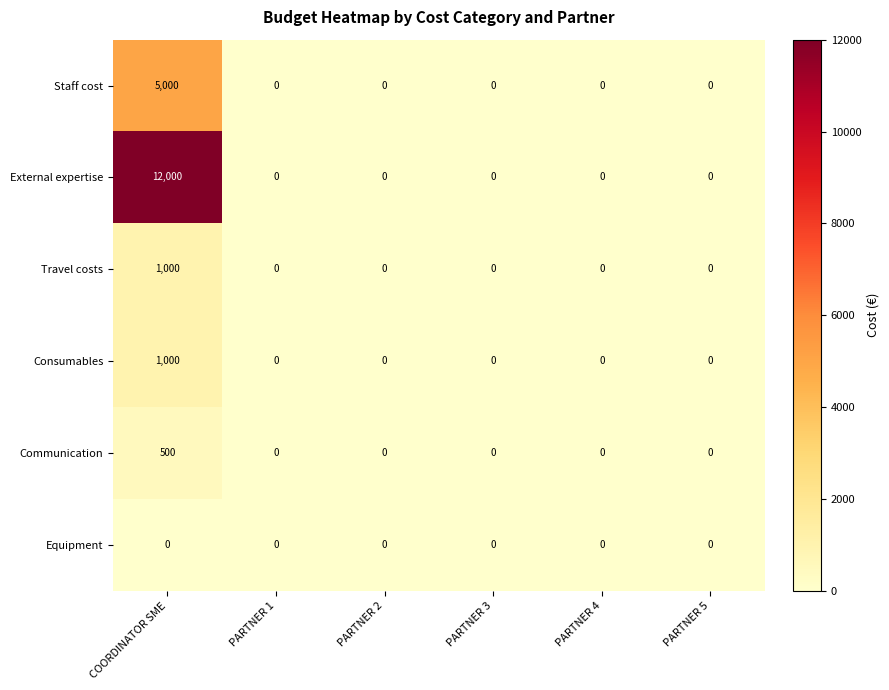

Is it true that Communication equals -201 at PARTNER 2?

False